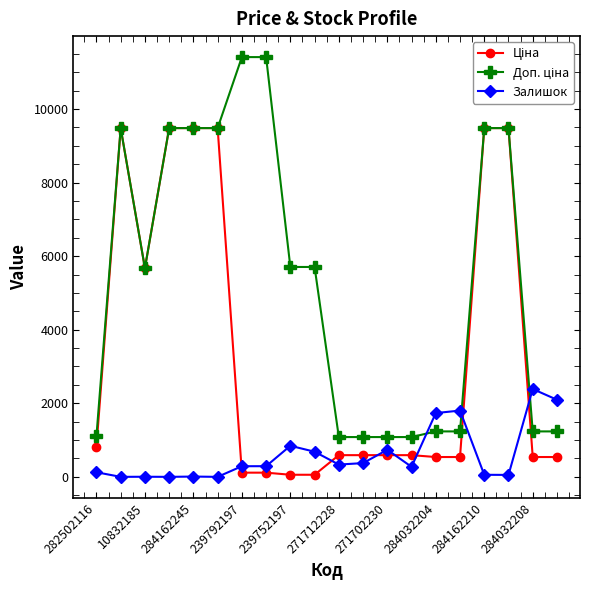

At how many categories does at least one series exceed 4870?

11